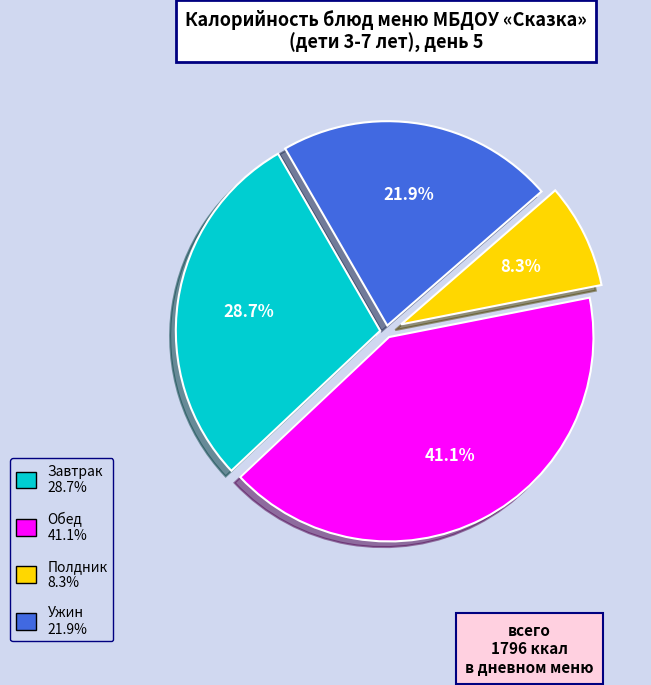

Does any single category account for the majority?

No